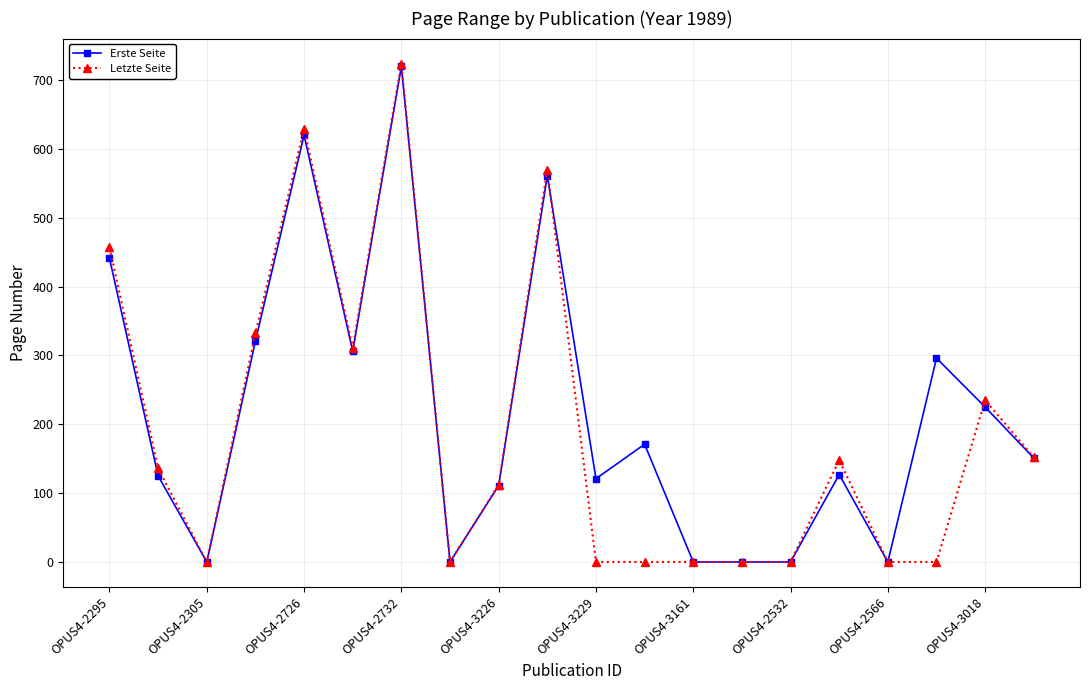

What is the average value of the Letzte Seite series?

190